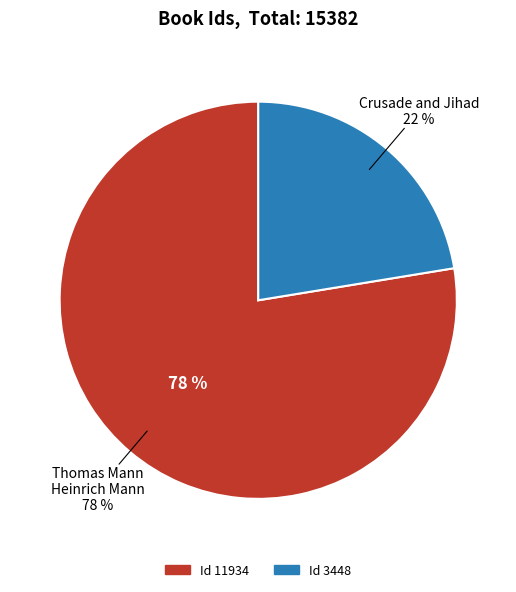

What is the change in value from Thomas Mann / Heinrich Mann (Id: 11934) to Crusade and Jihad (Id: 3448)?

-8486